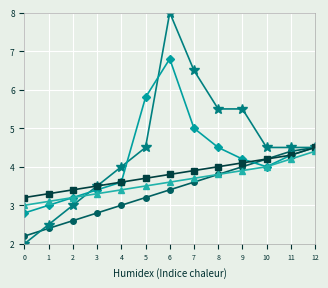

What is the greatest value displayed?

8.0